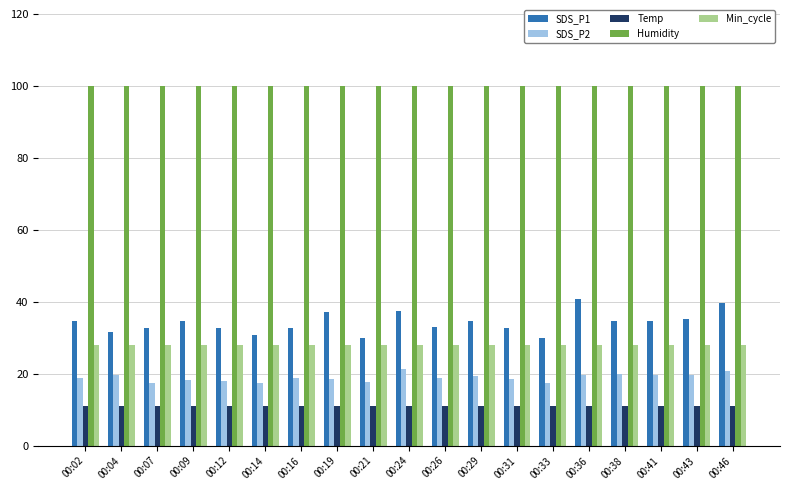

What is the difference between the SDS_P2 values at 00:19 and 00:46?

2.1